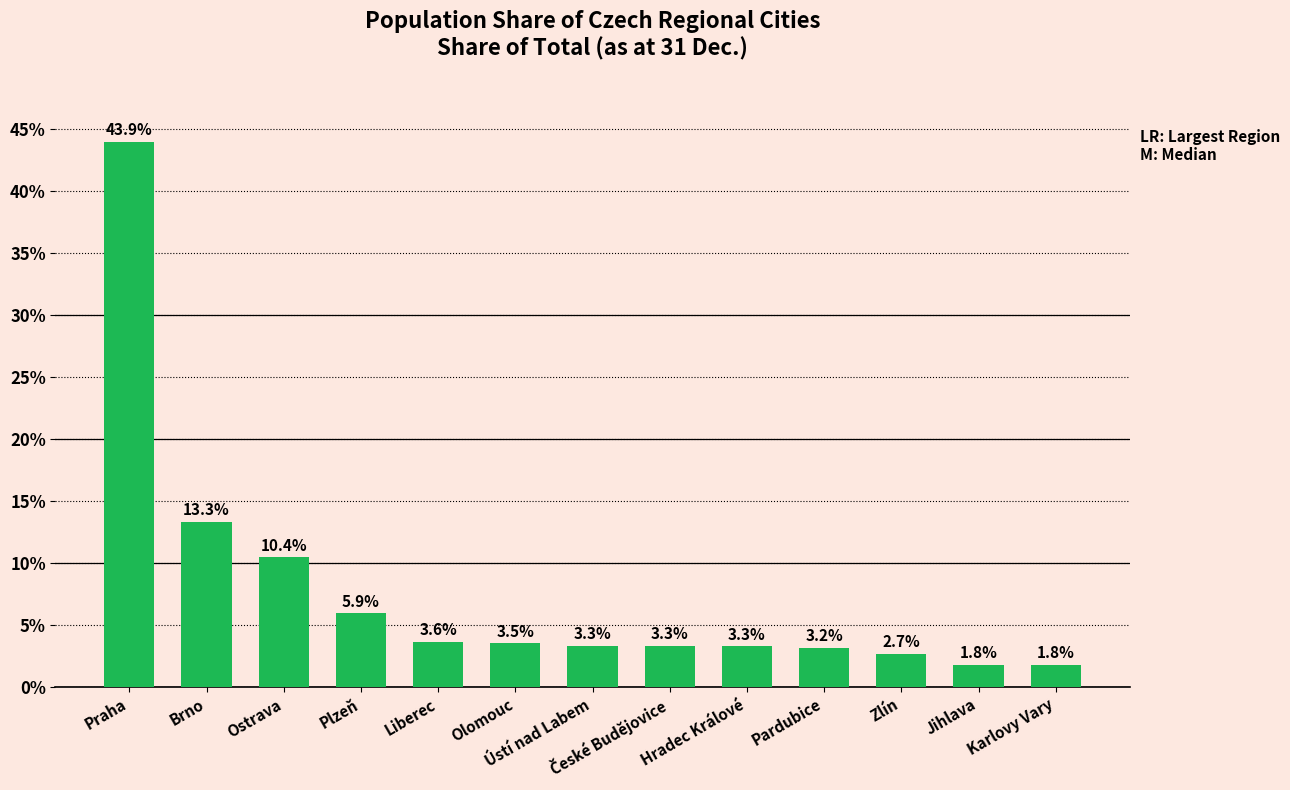

What is the average value?

7.7